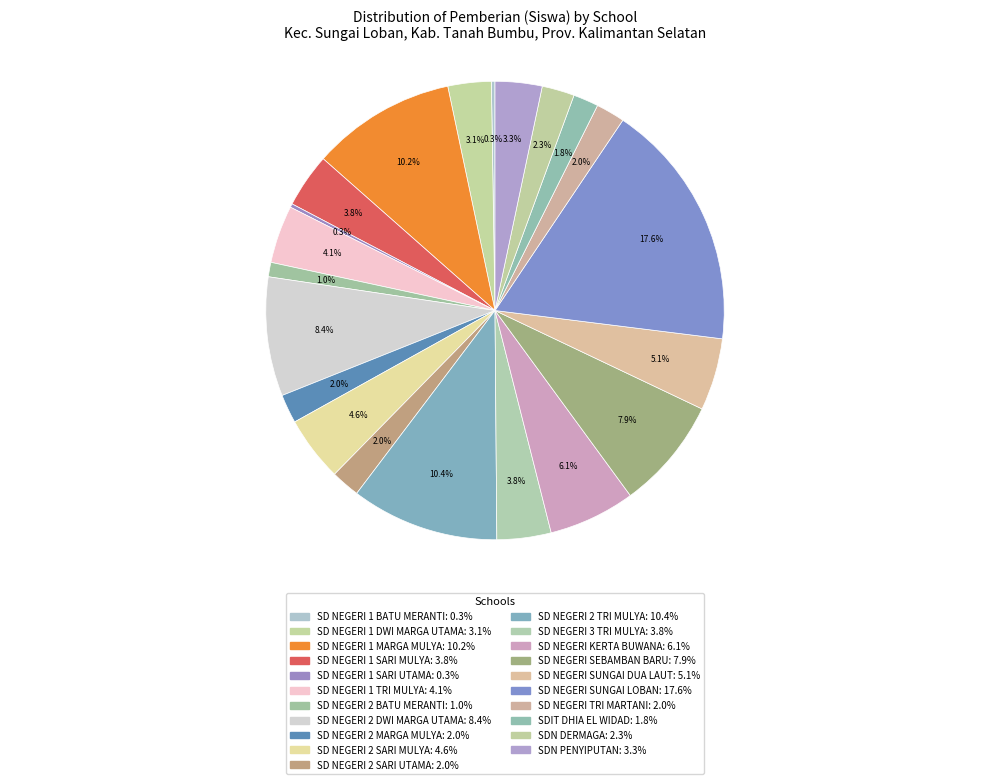

To the nearest percent, what percentage of the pie is SD NEGERI KERTA BUWANA?

6%